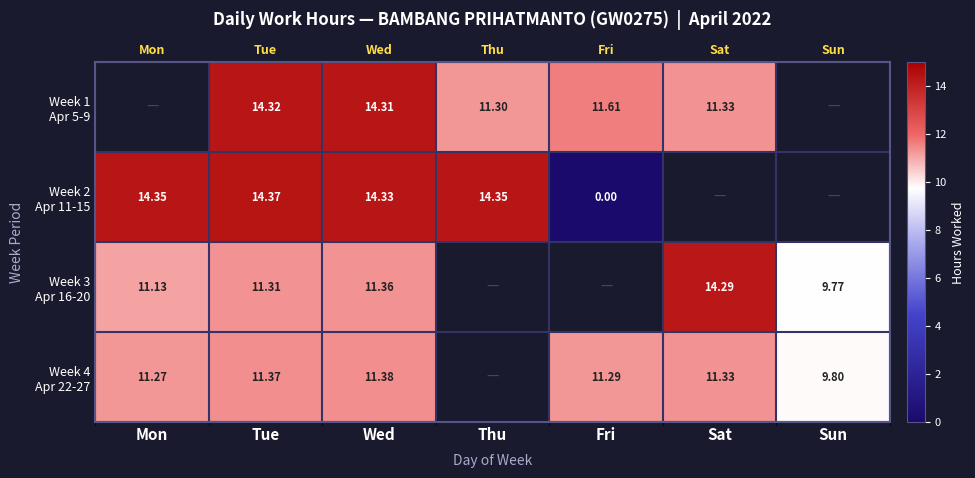

At which label does Week 1 Apr 5-9 first exceed 11?

Tue